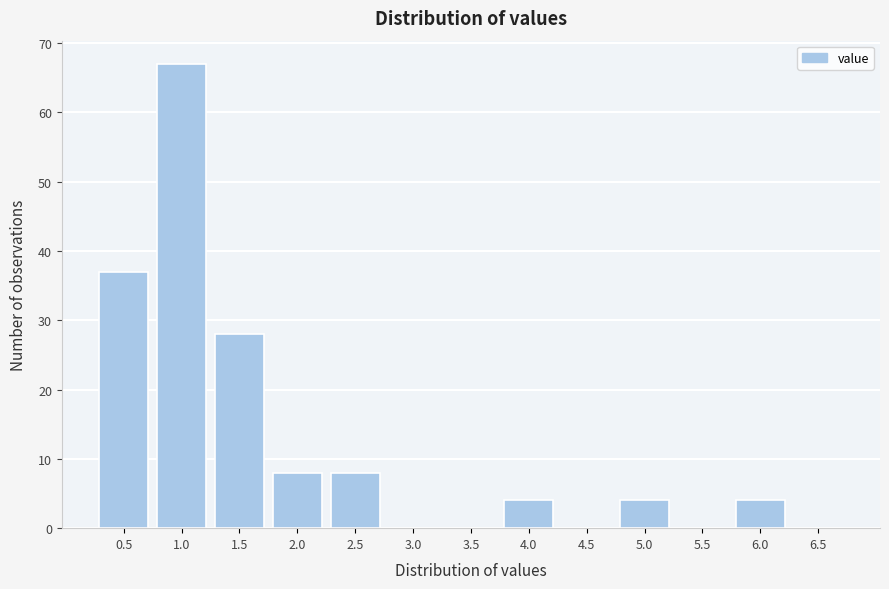

Reading right to left, list all the values displayed in this chart.

6.5=0	6.0=4	5.5=0	5.0=4	4.5=0	4.0=4	3.5=0	3.0=0	2.5=8	2.0=8	1.5=28	1.0=67	0.5=37